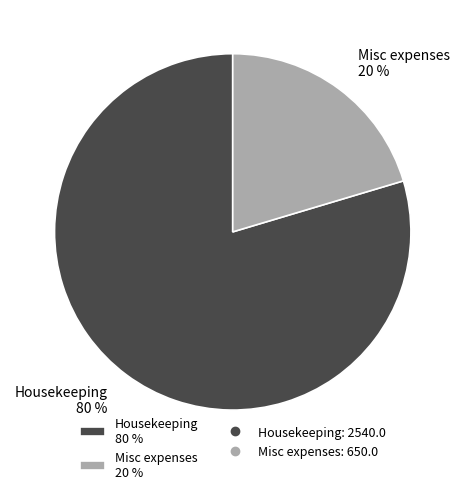

Does Housekeeping represent more than half of the total?

Yes